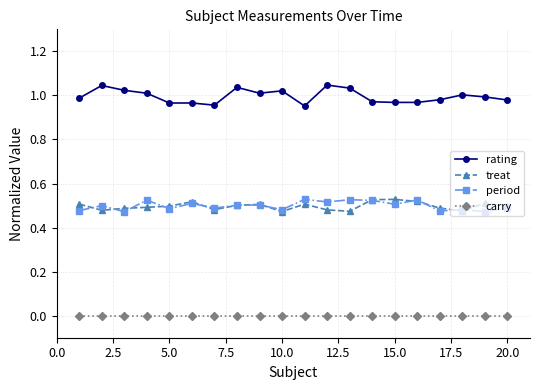

Which series has the largest total across all categories?

rating